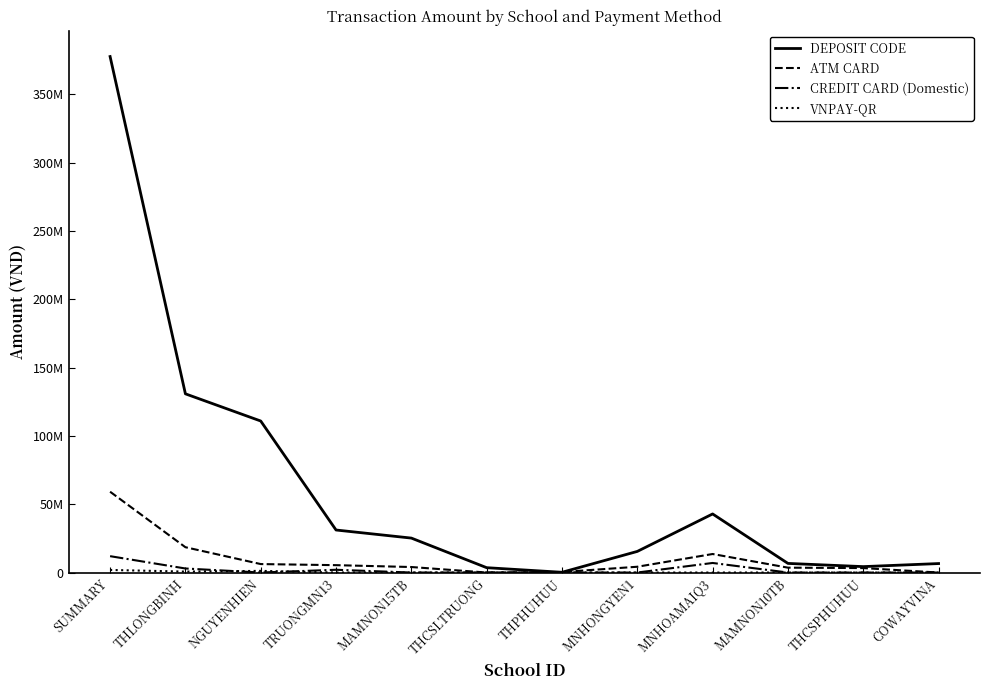

The value of VNPAY-QR at THCSLTRUONG is 0. True or false?

True